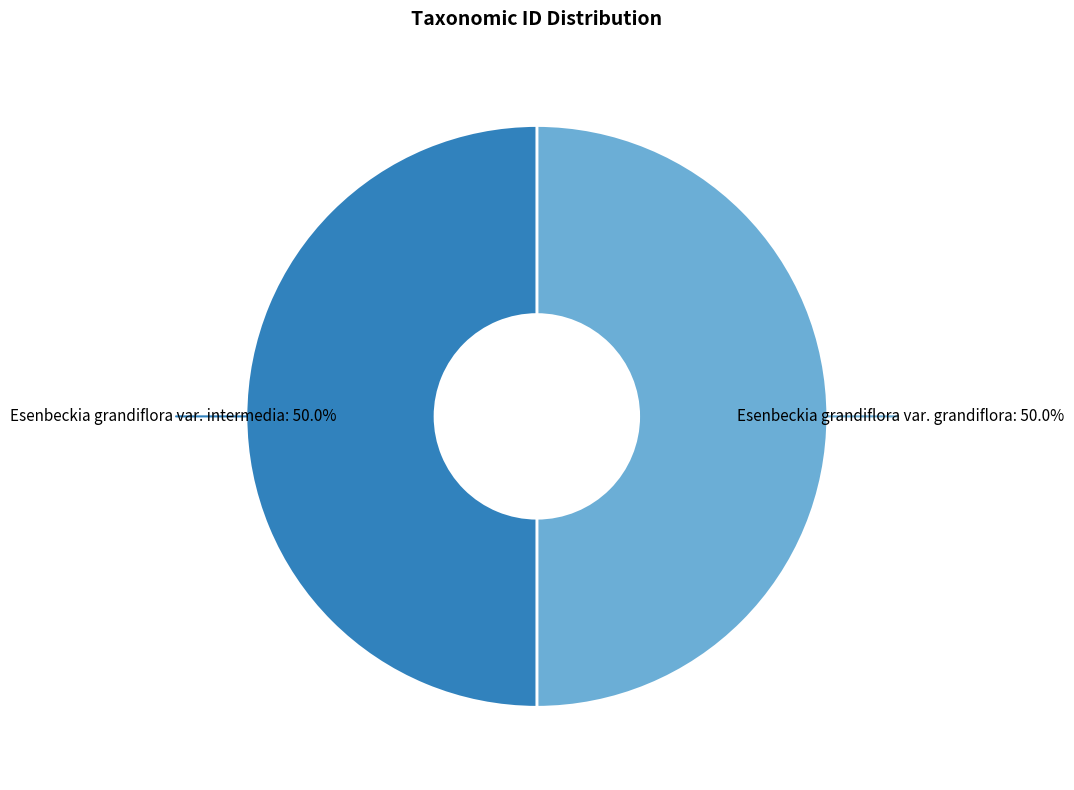

How many segments does this pie chart have?

2